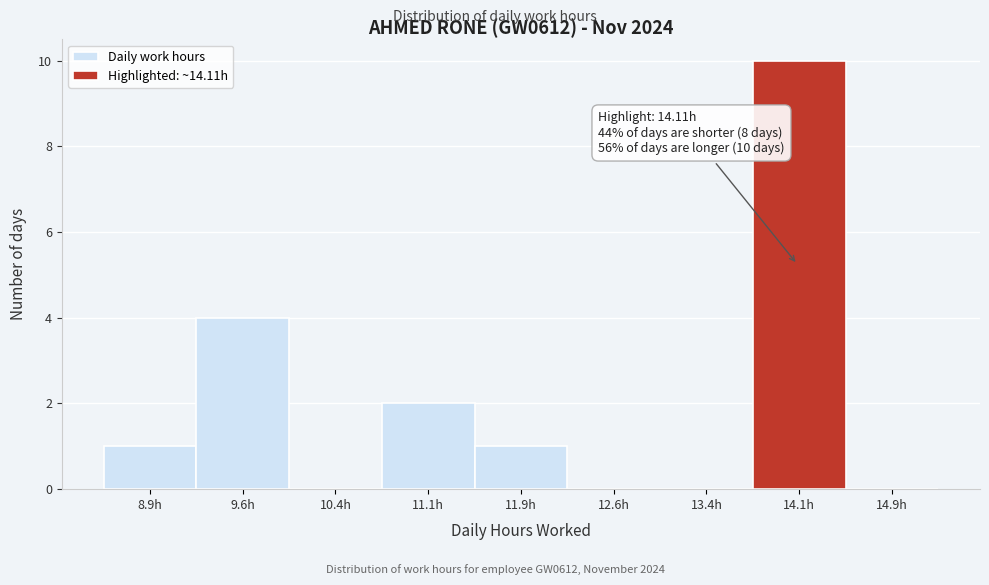

Which range on the x-axis has the tallest bar?

13.75 to 14.50